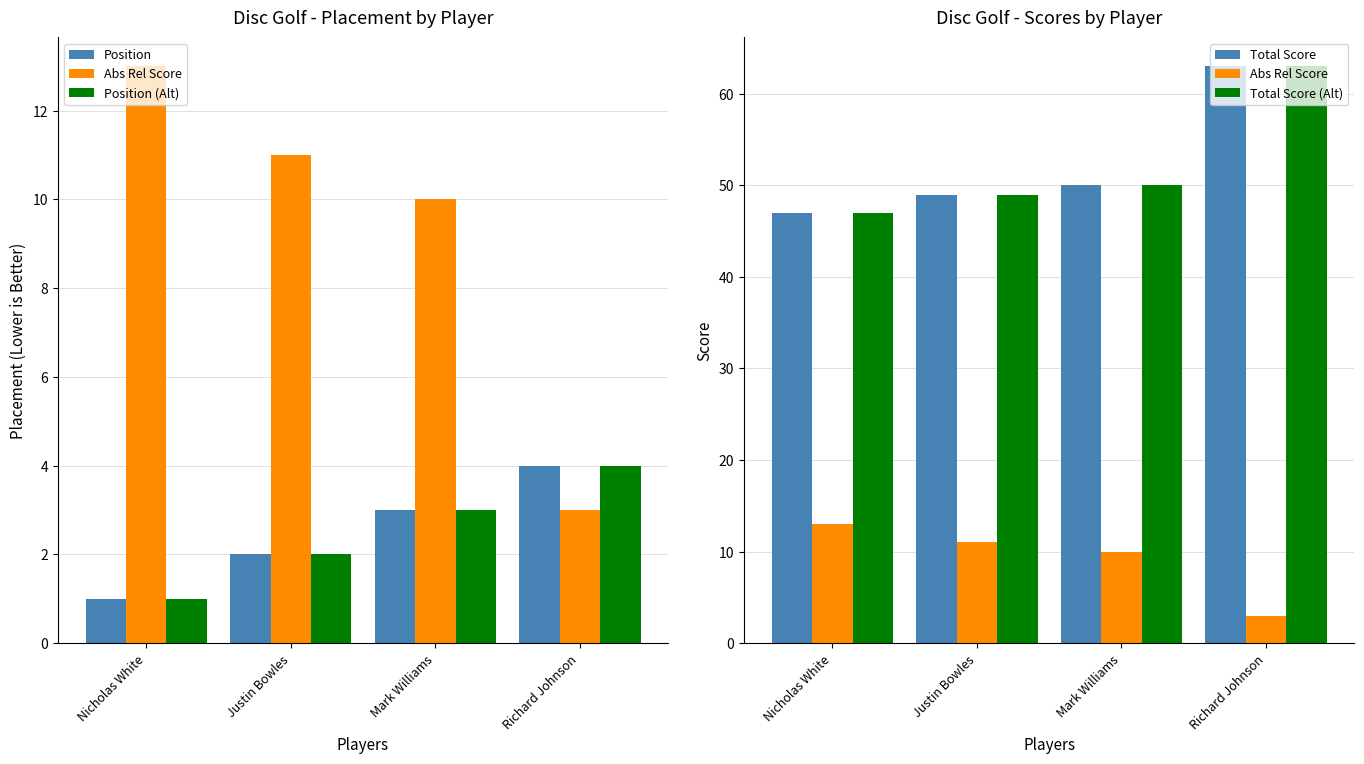

What is the label of the 3rd bar from the left?

Mark Williams